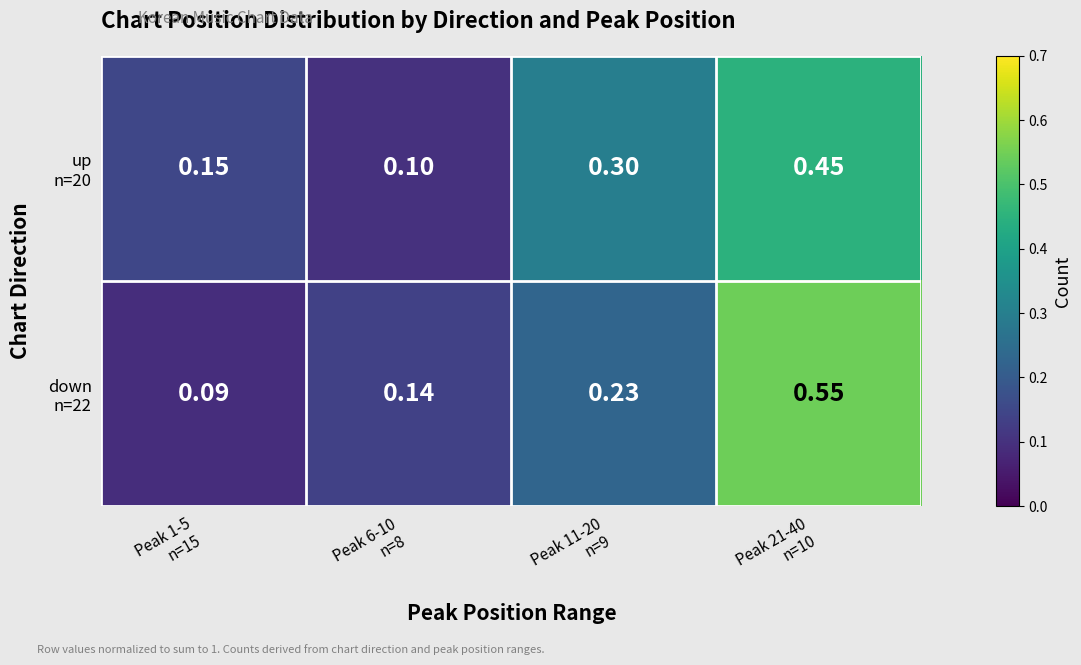

What is the minimum value shown in the chart?

0.1